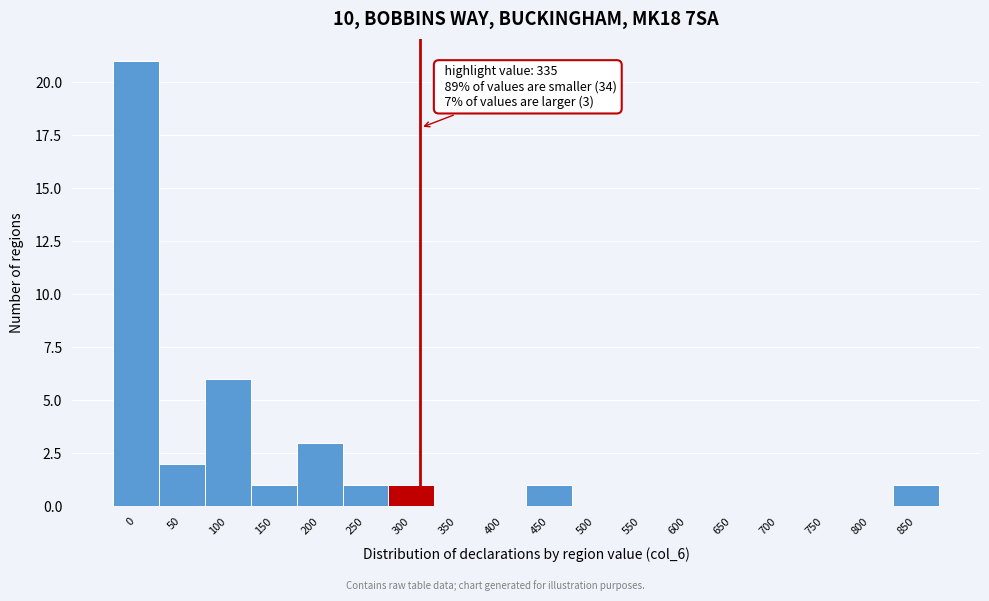

Reading left to right, what are all the values shown in this chart?

0=21	50=2	100=6	150=1	200=3	250=1	300=1	350=0	400=0	450=1	500=0	550=0	600=0	650=0	700=0	750=0	800=0	850=1